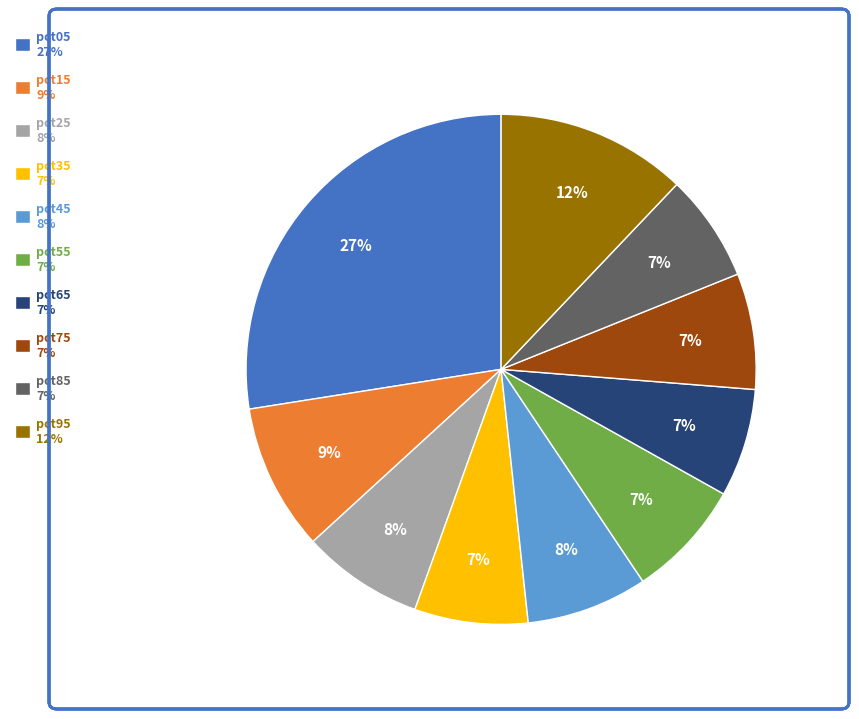

Does pct15 represent more than half of the total?

No